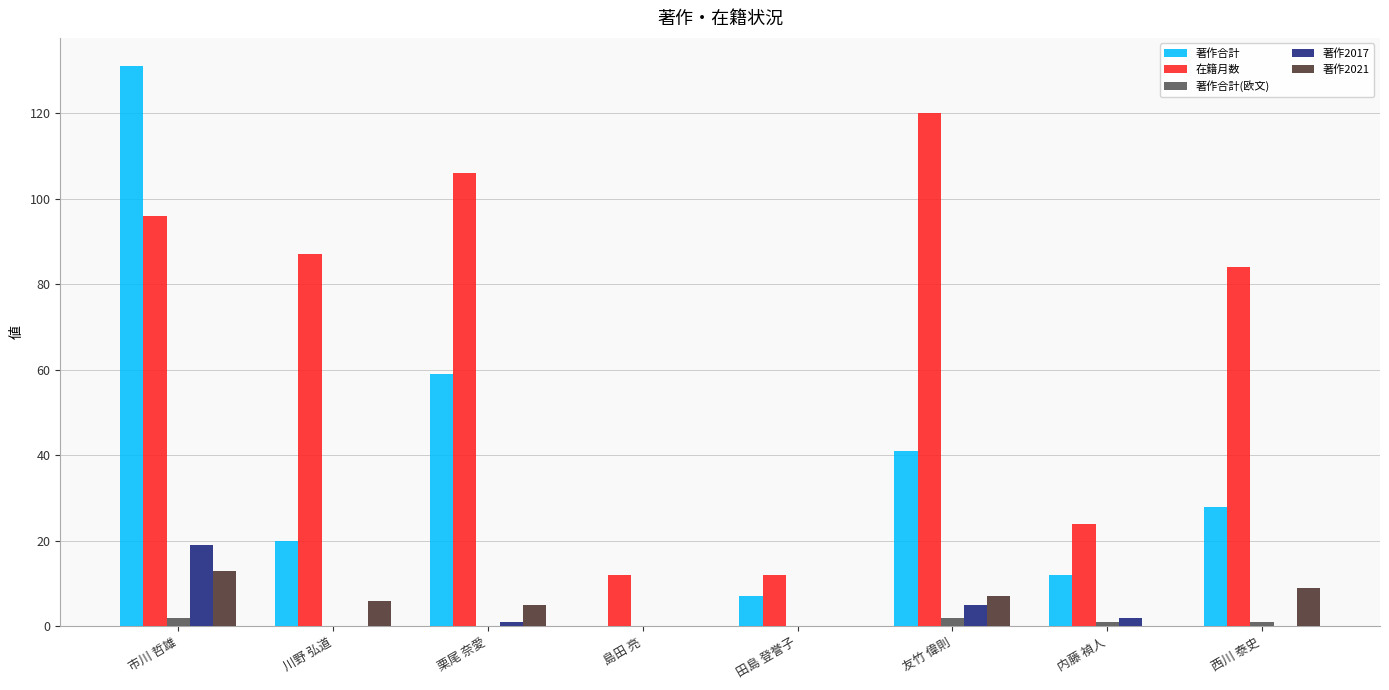

Reading right to left, transcribe all the data shown in this chart.

著作合計: 28	12	41	7	0	59	20	131
在籍月数: 84	24	120	12	12	106	87	96
著作合計(欧文): 1	1	2	0	0	0	0	2
著作2017: 0	2	5	0	0	1	0	19
著作2021: 9	0	7	0	0	5	6	13